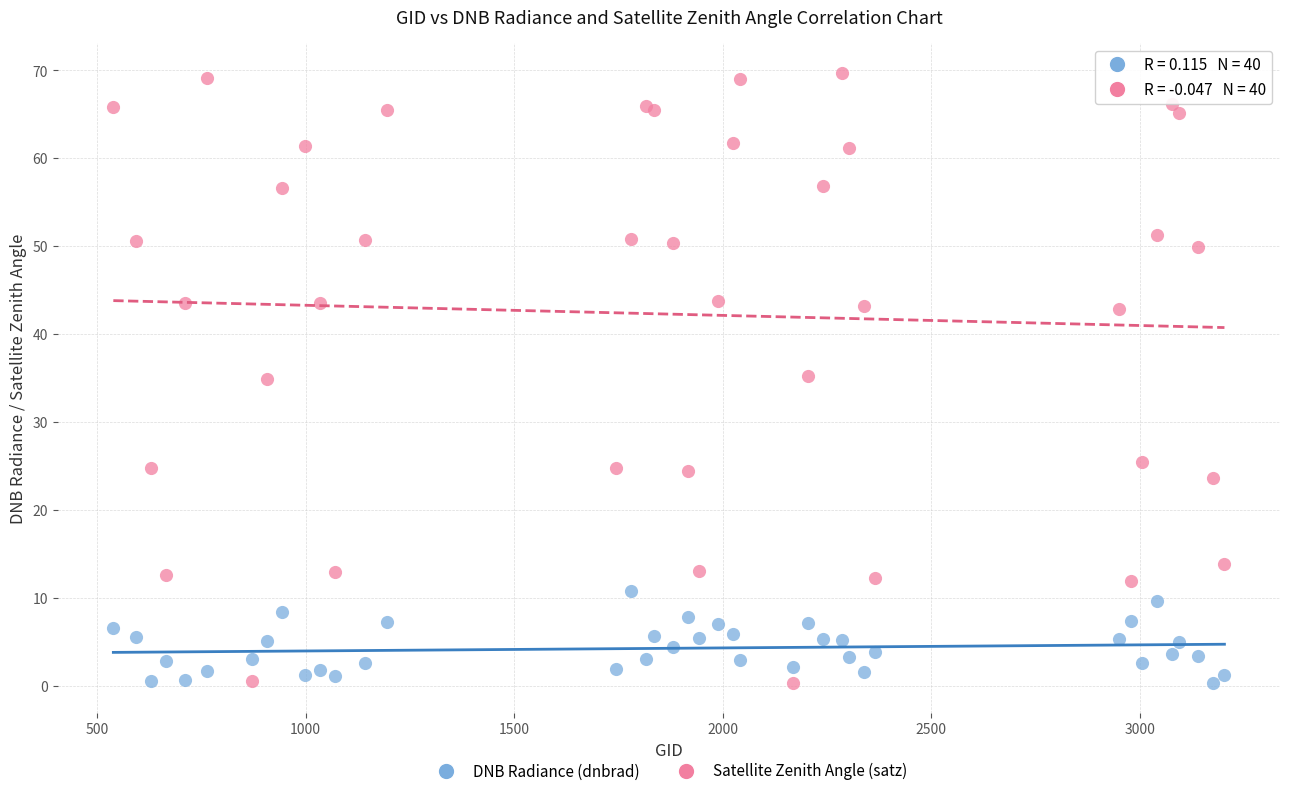

Which series reaches the maximum Y coordinate?

Satellite Zenith Angle (satz)